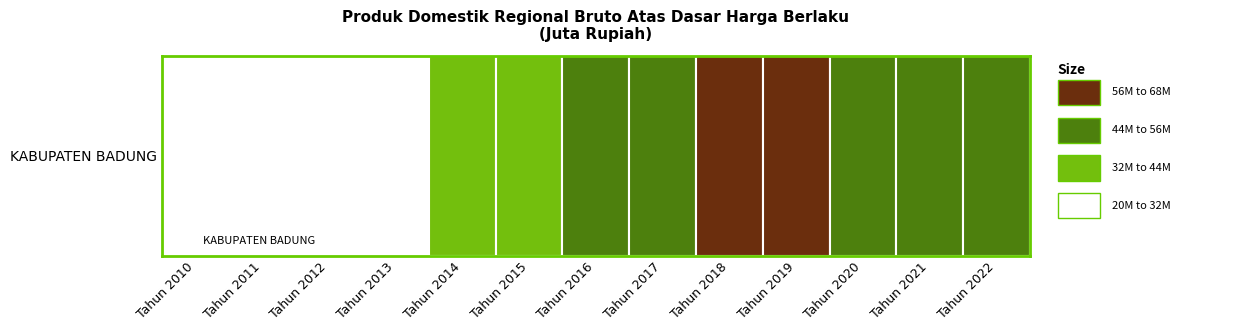

Count the number of categories in the chart.

13